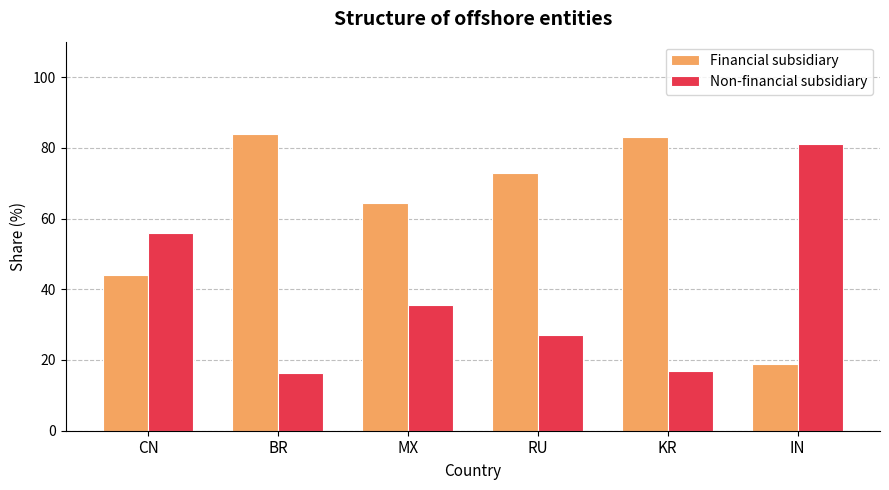

What is the difference between the second highest and minimum values in the Financial subsidiary series?

64.2